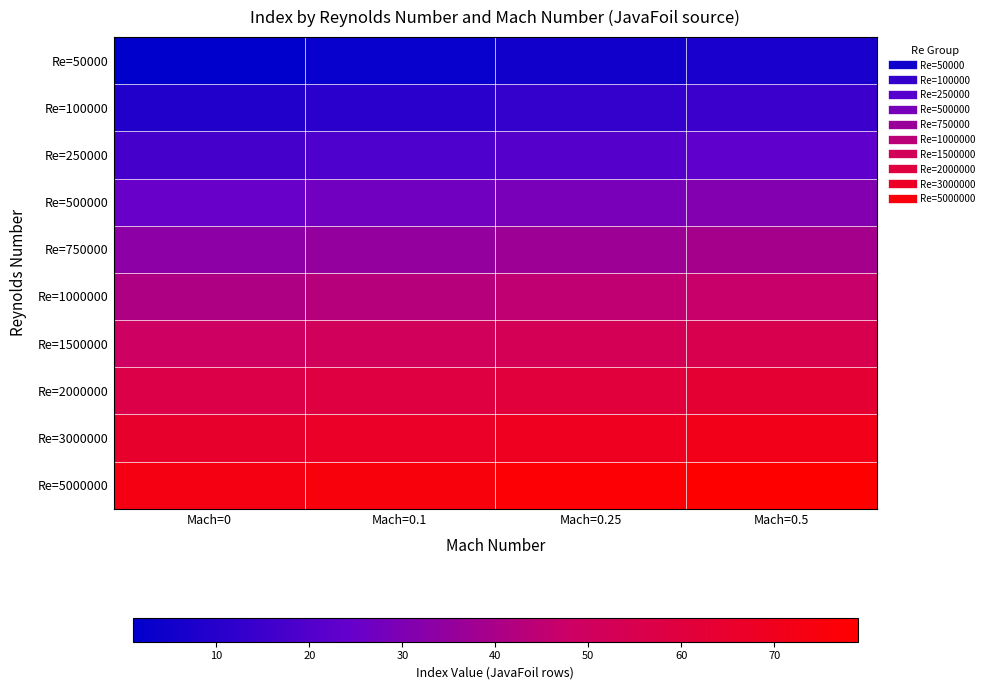

Rank the series at Mach=0 from lowest to highest value.

Re=50000, Re=100000, Re=250000, Re=500000, Re=750000, Re=1000000, Re=1500000, Re=2000000, Re=3000000, Re=5000000